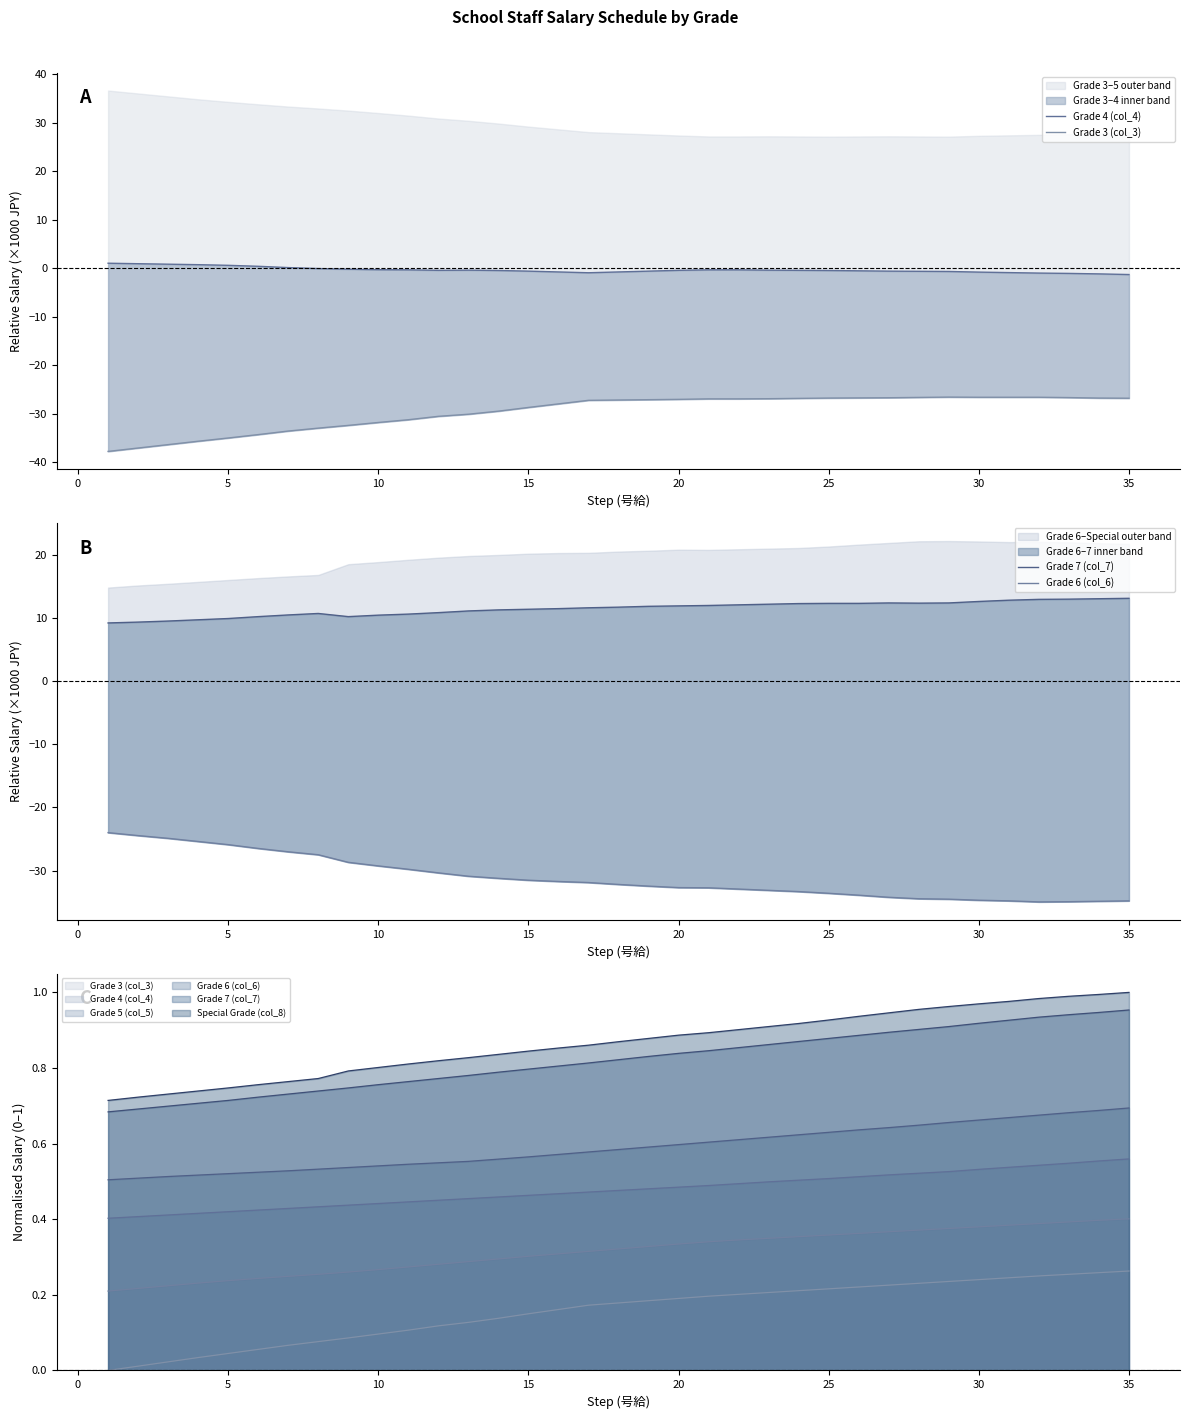

True or false: Grade 7 (col_7) and Grade 6 (col_6) cross at least once.

False